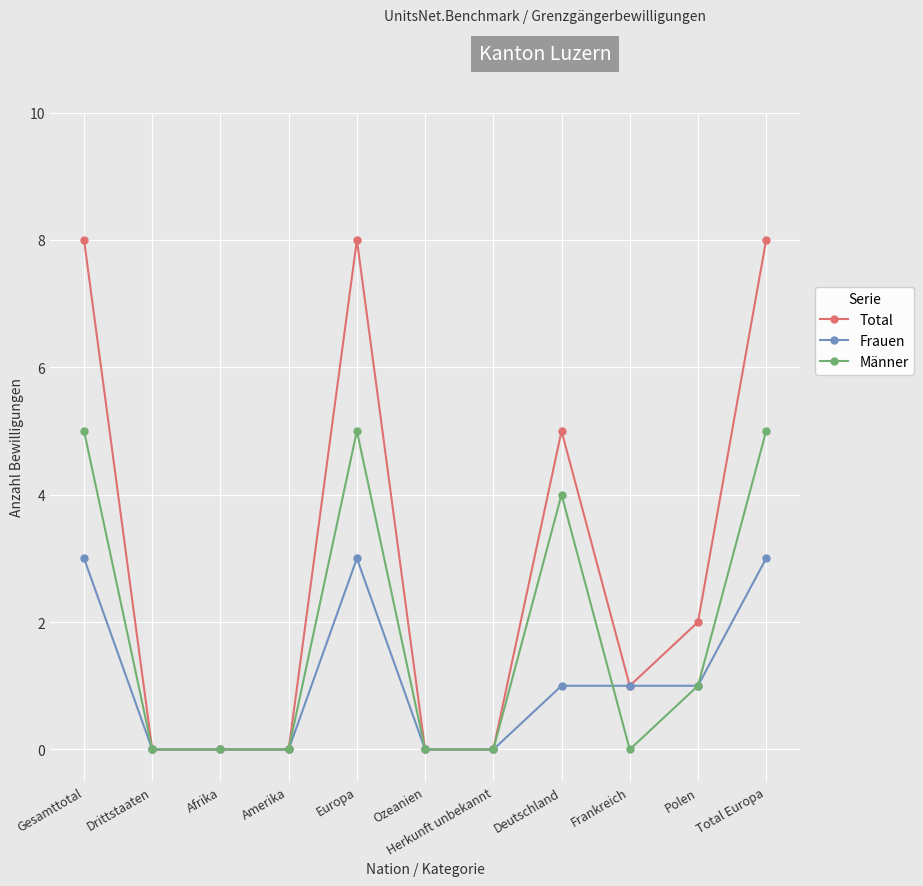

Which series has the widest spread of values?

Total